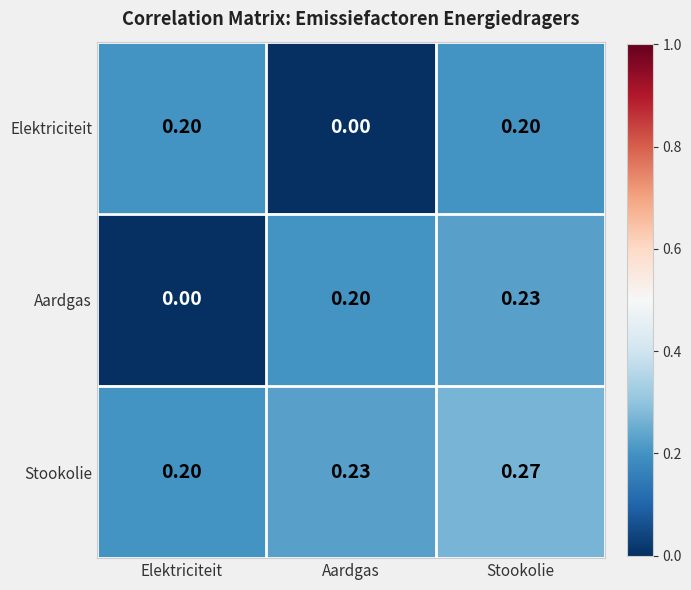

How many values in Aardgas are above zero?

2